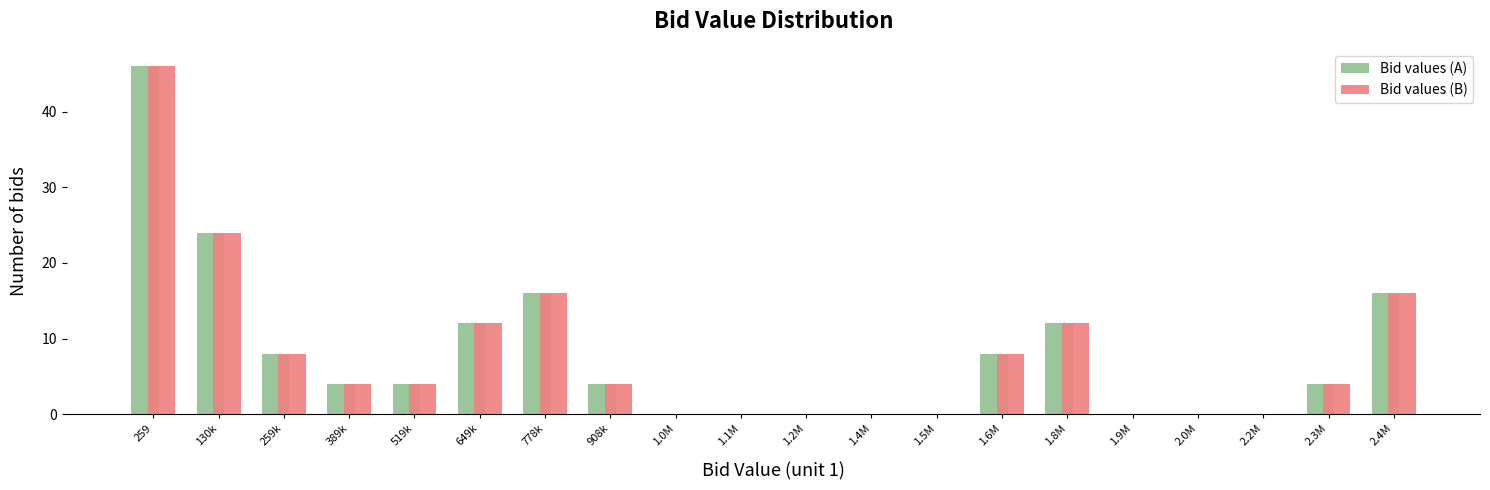

Where is Bid values (A) nearest to the value 23?

130k